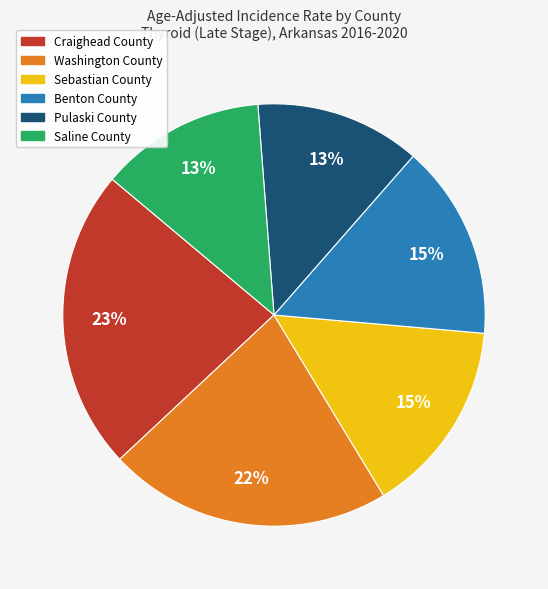

Approximately how many times larger is the value at Craighead County compared to Benton County?

1.5